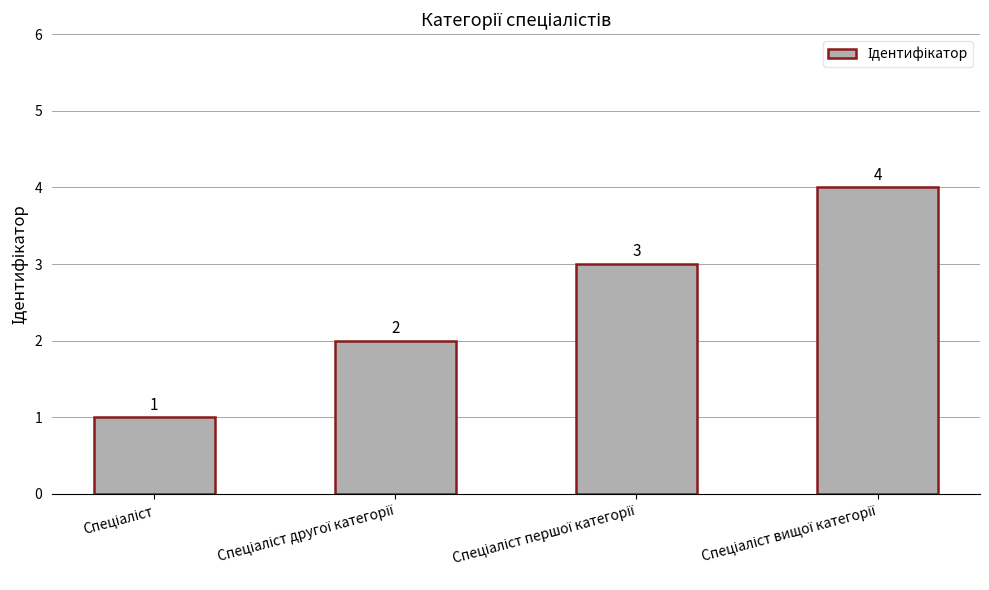

Count the values in the range 2 to 4.

3